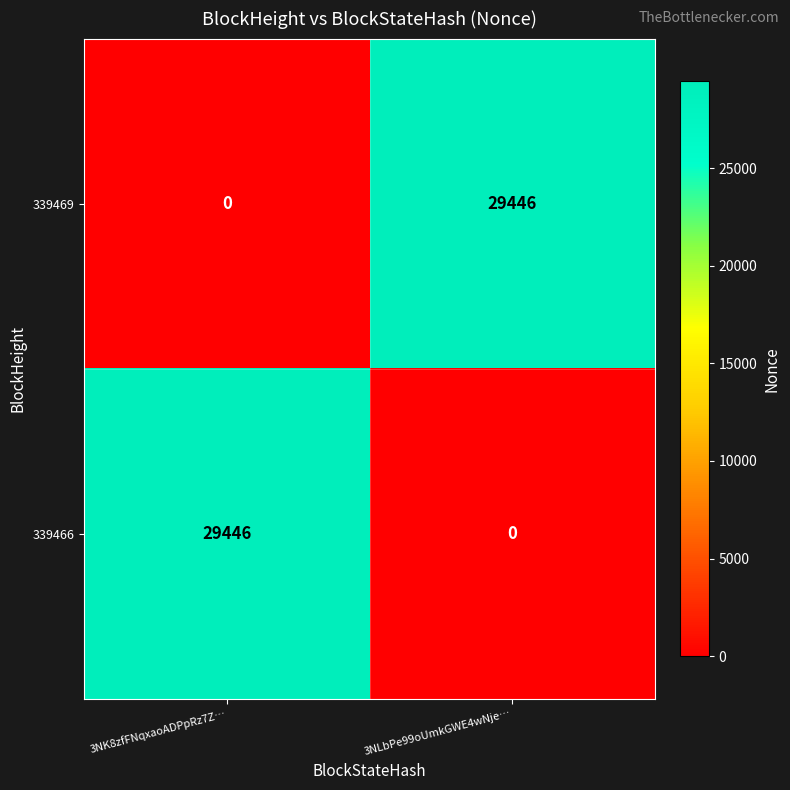

What is the greatest value displayed?

29446